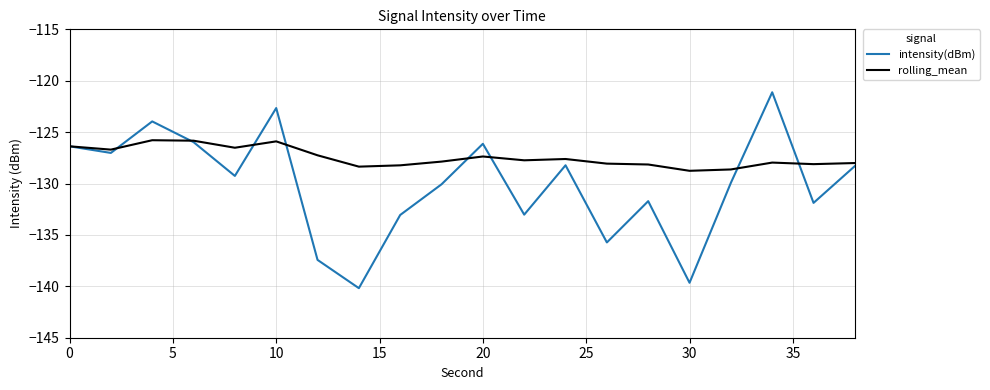

Does the chart have visible grid lines?

Yes